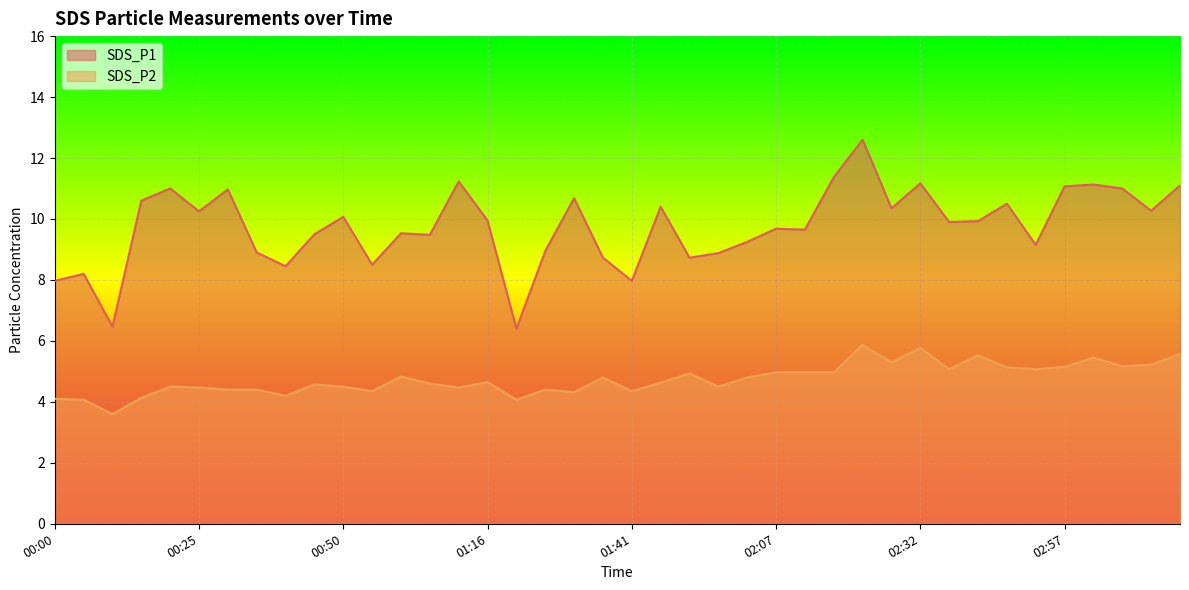

How many lines are shown in the chart?

2